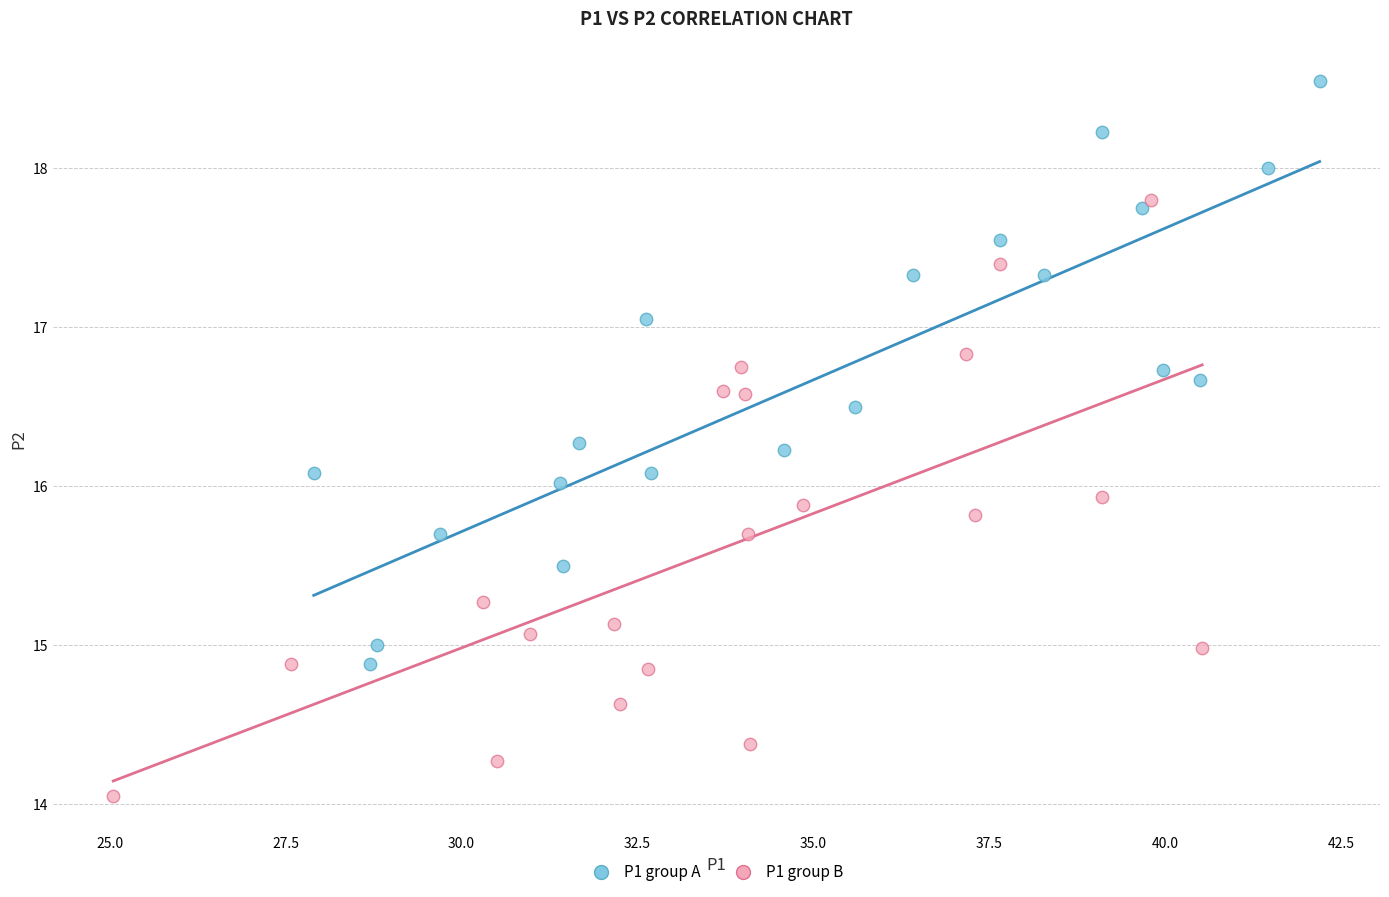

Which series contains the highest Y value?

P1 group A